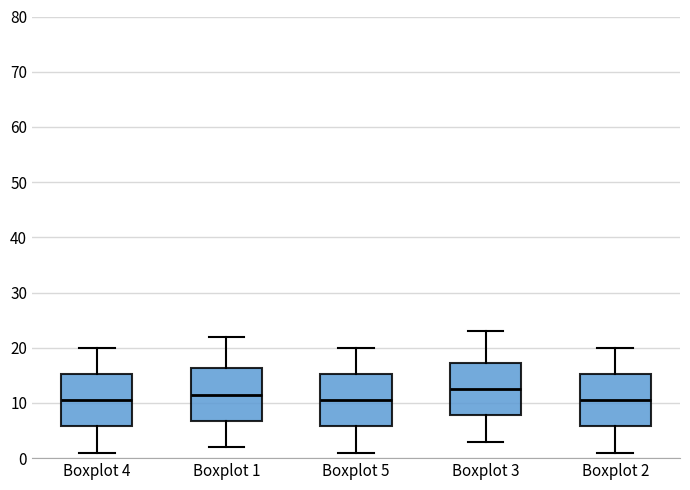

Which box's median line is the highest?

Boxplot 3